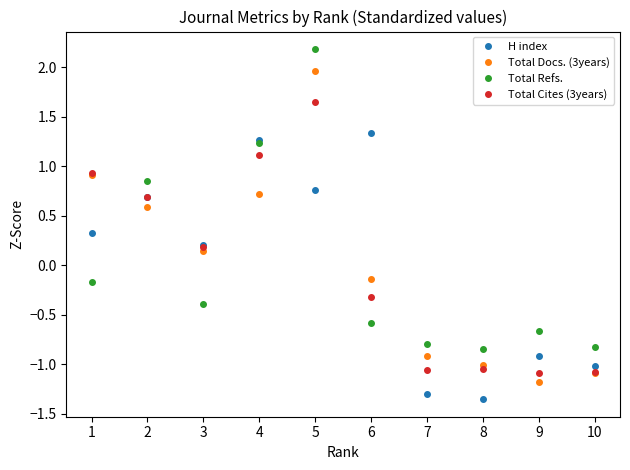

Between 7 and 8, which series saw the biggest shift?

Total Docs. (3years)